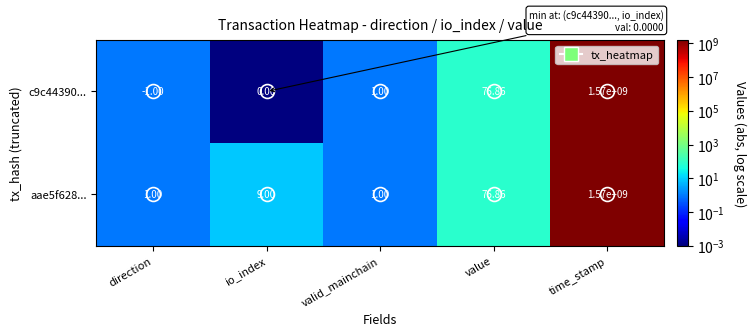

Which series has the largest range (max minus min)?

c9c44390...